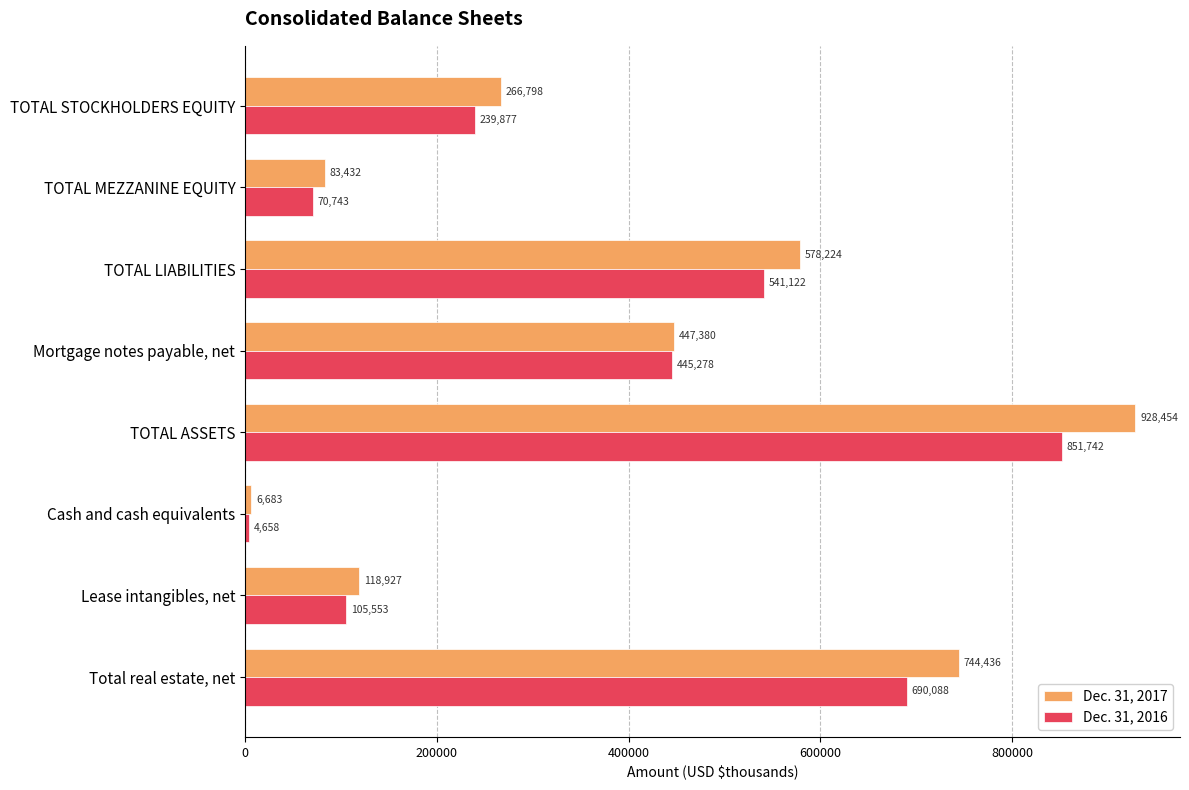

Which series has the largest range (max minus min)?

Dec. 31, 2017